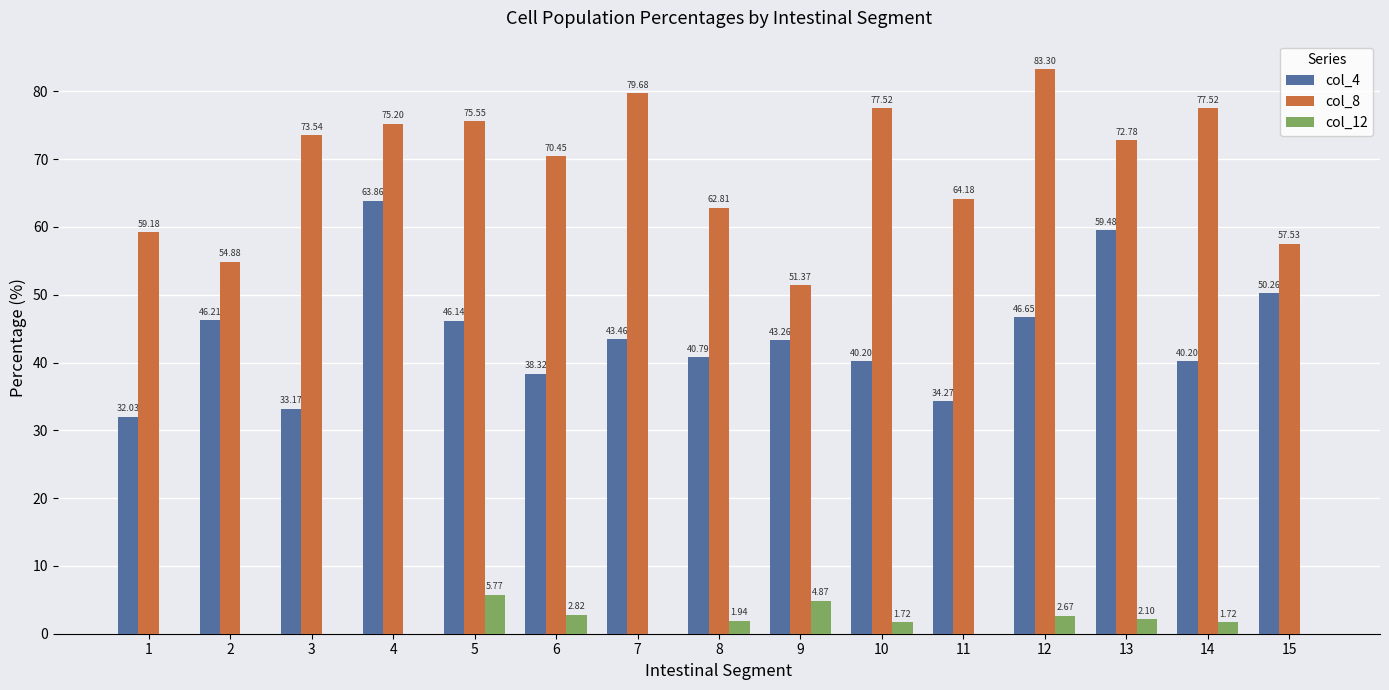

What value does the col_4 series have at 9?

43.3